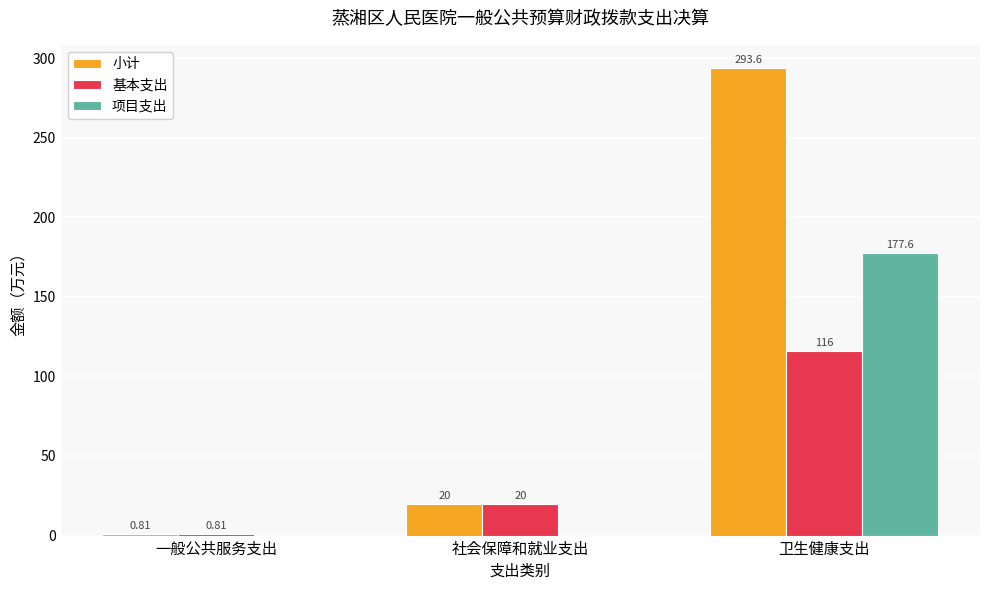

What is the highest value of the 基本支出 series?

116.0